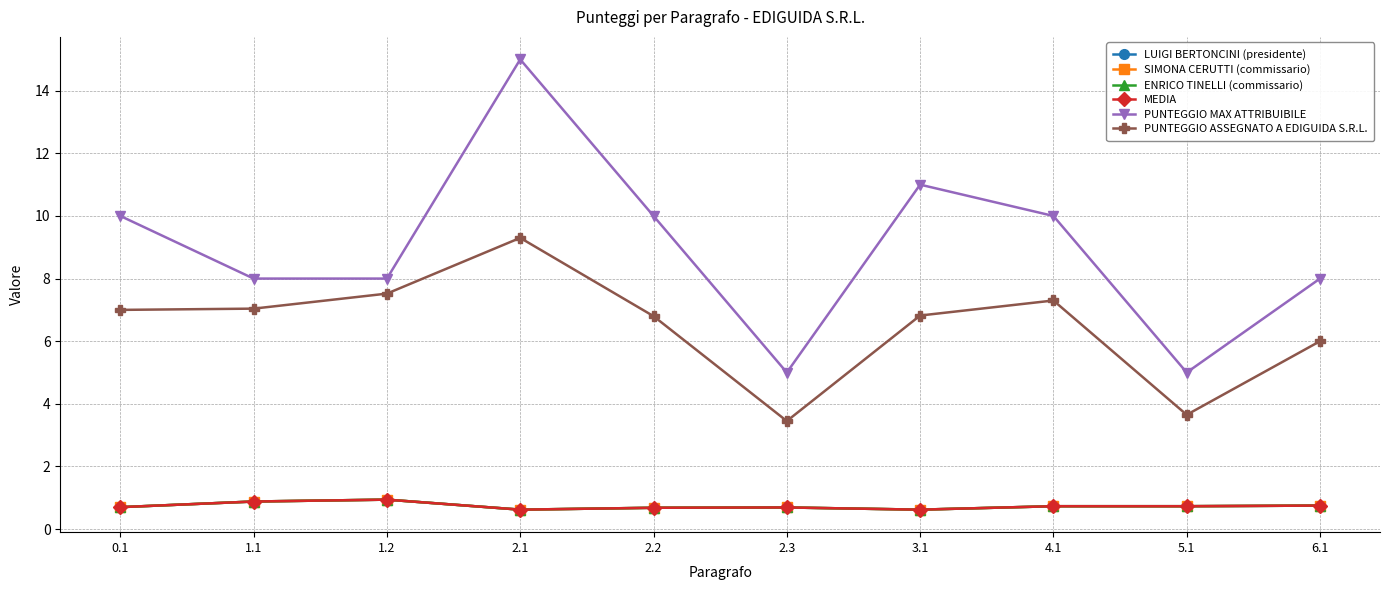

Does the chart have visible grid lines?

Yes